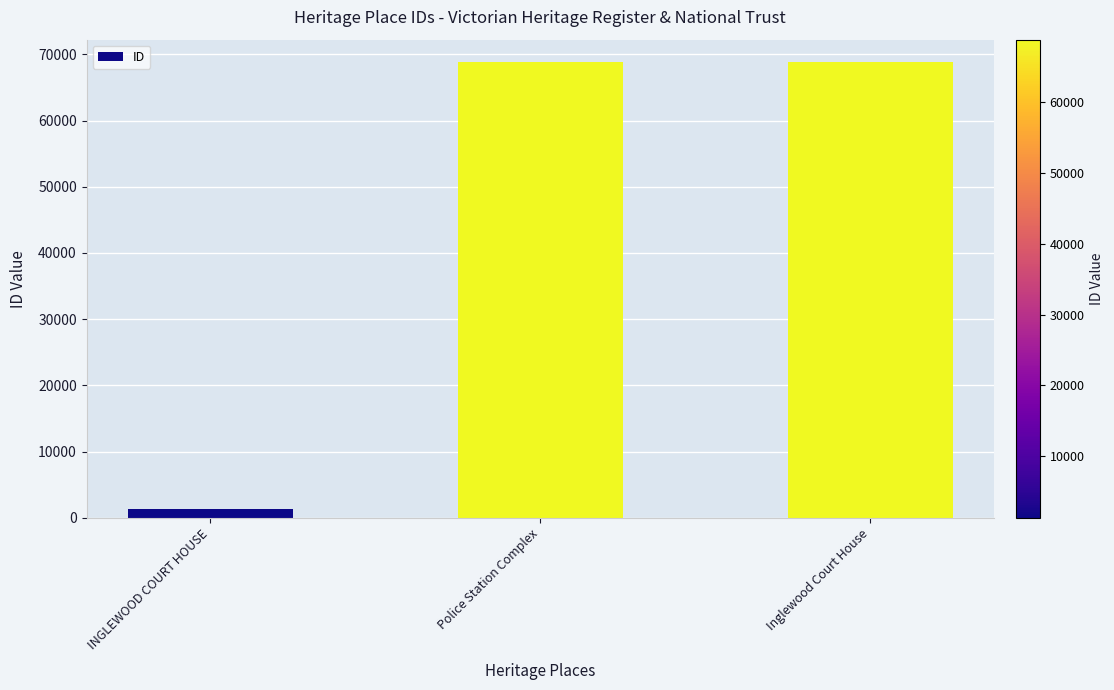

What is the greatest value displayed?

68789